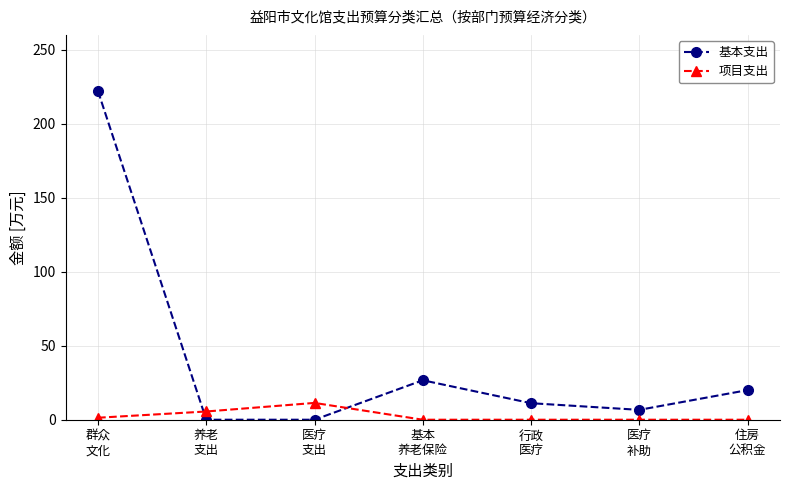

Is this an area chart (filled region under the line)?

No